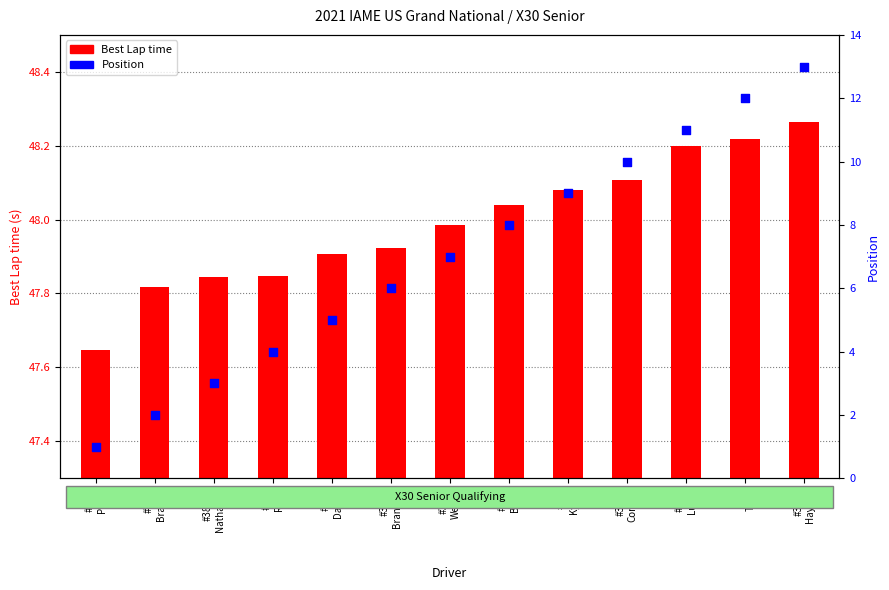

Which series reaches the maximum Y coordinate?

Best Lap time